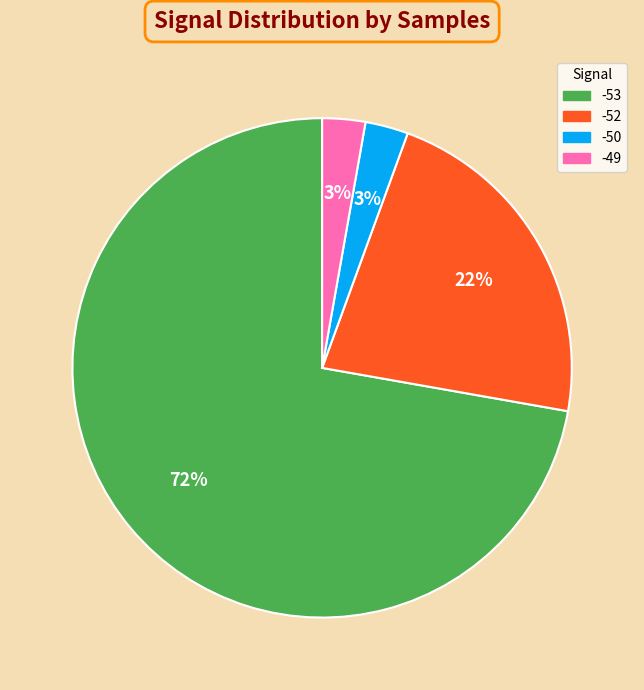

Between -53 and -49, which is larger?

-53